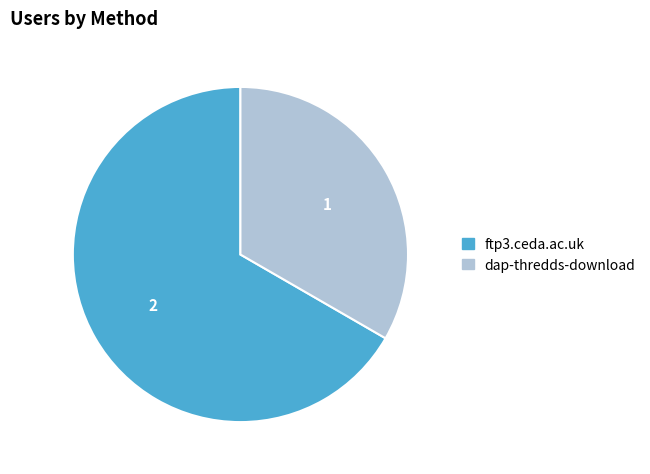

Between ftp3.ceda.ac.uk and dap-thredds-download, which is larger?

ftp3.ceda.ac.uk